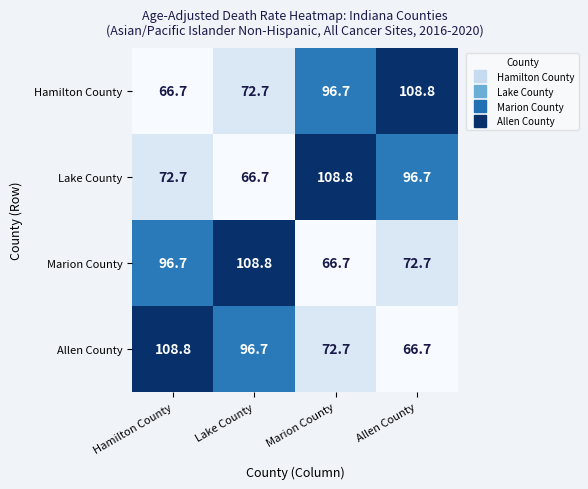

True or false: Marion County has a value of 61.6 at Hamilton County.

False